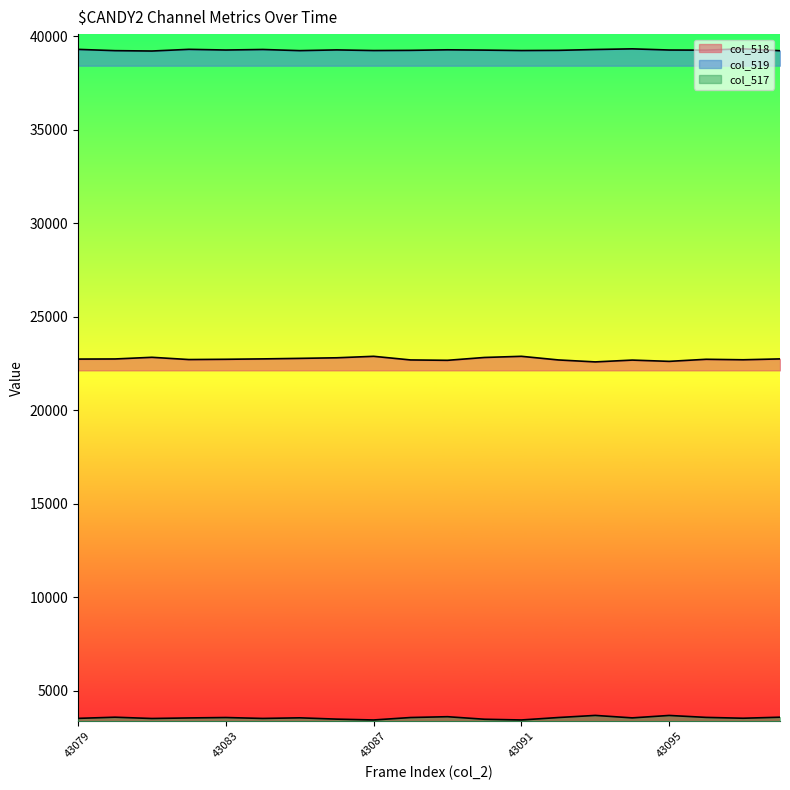

Reading left to right, extract all data points from this chart.

col_518: 43079=22729	43080=22735	43081=22824	43082=22704	43083=22718	43084=22739	43085=22767	43086=22798	43087=22877	43088=22683	43089=22663	43090=22815	43091=22877	43092=22683	43093=22578	43094=22675	43095=22607	43096=22718	43097=22692	43098=22738
col_519: 43079=39292	43080=39224	43081=39204	43082=39294	43083=39258	43084=39286	43085=39225	43086=39264	43087=39230	43088=39240	43089=39269	43090=39253	43091=39230	43092=39240	43093=39285	43094=39320	43095=39258	43096=39251	43097=39322	43098=39221
col_517: 43079=3514	43080=3576	43081=3507	43082=3537	43083=3559	43084=3510	43085=3543	43086=3473	43087=3428	43088=3559	43089=3603	43090=3467	43091=3428	43092=3559	43093=3672	43094=3540	43095=3670	43096=3566	43097=3521	43098=3576